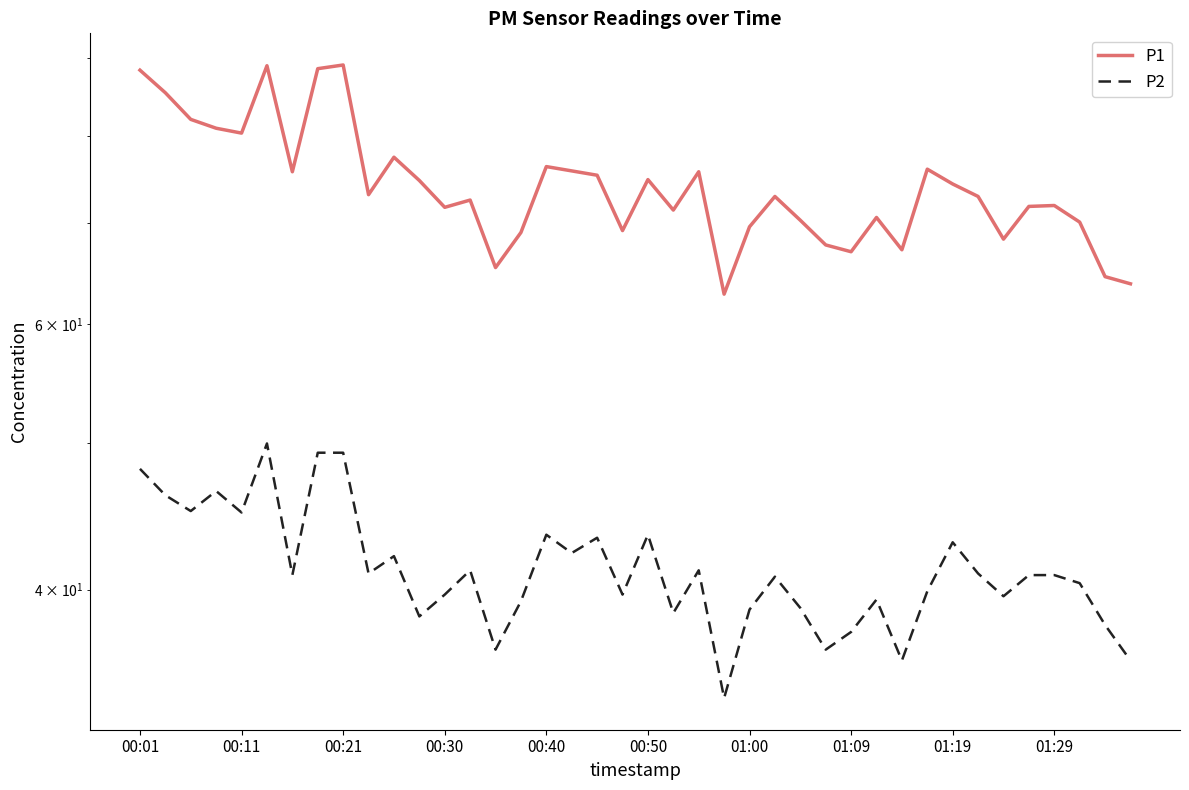

List the series in order of their overall mean, lowest first.

P2, P1